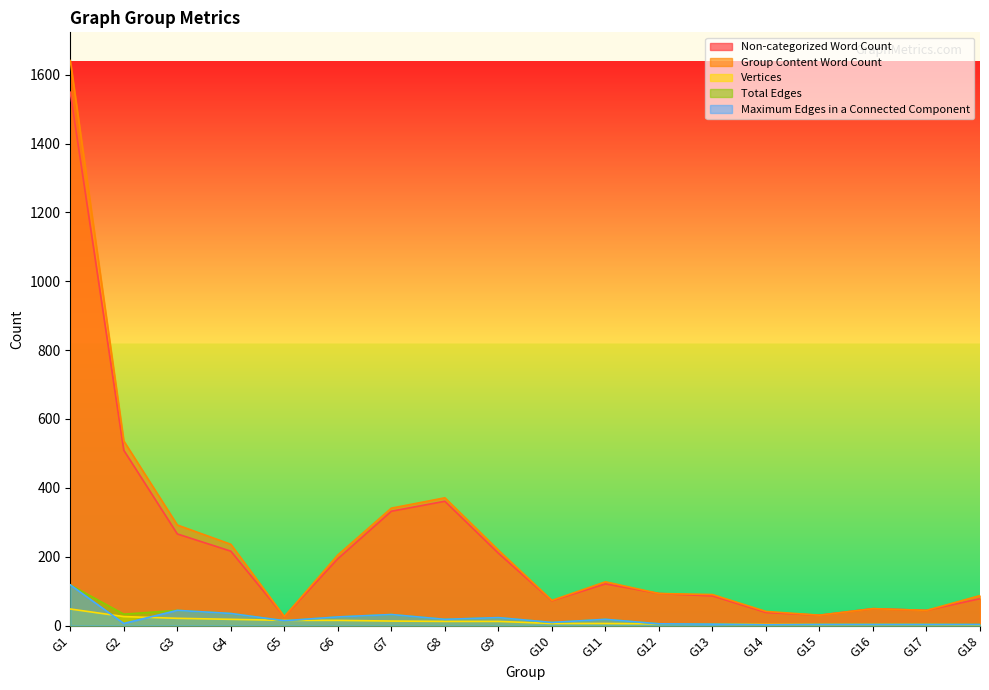

Read the Non-categorized Word Count value at G10.

72